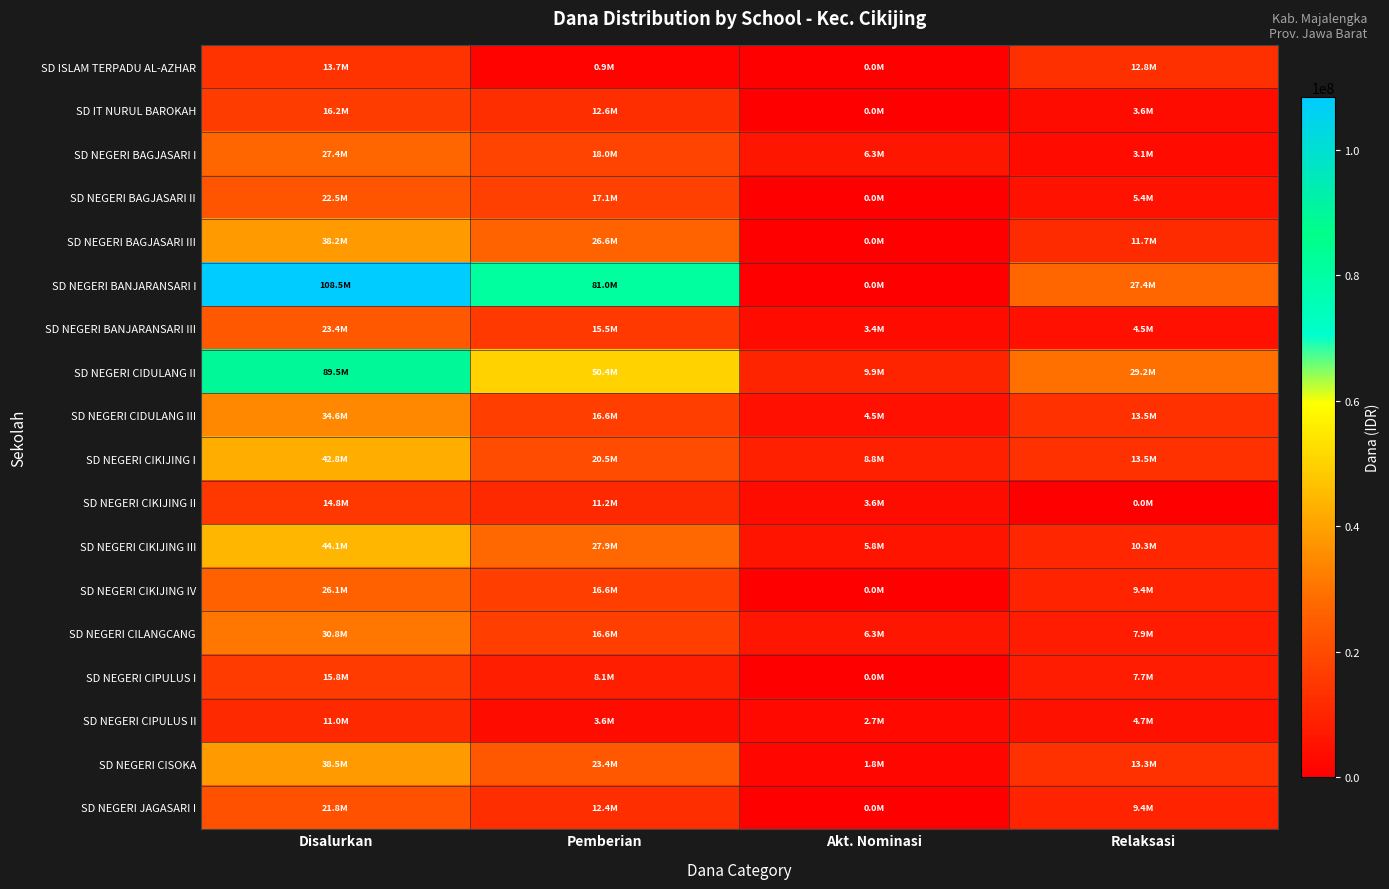

At how many categories does at least one series exceed 32960185?

2